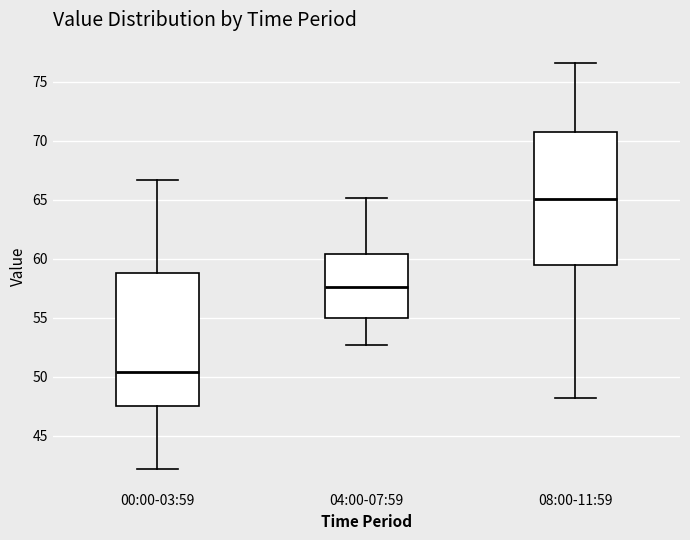

Where is the upper edge of the box for 08:00-11:59 on the y-axis? The values are not printed on the chart, so give them approximately, as read against the axis.

70.5